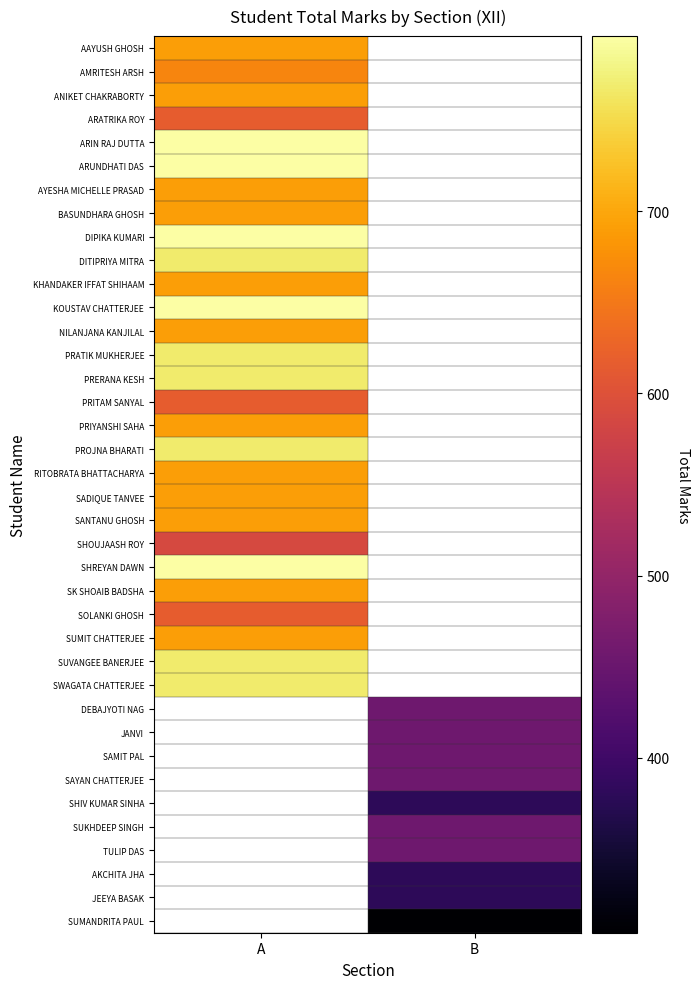

The value of SHOUJAASH ROY at A is 588.0. True or false?

True